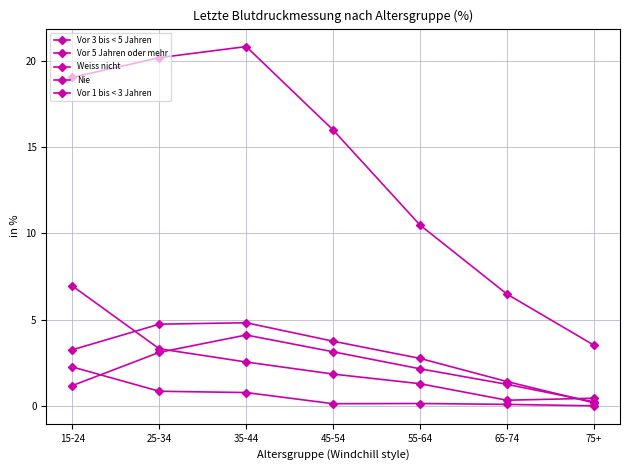

How many data points in Weiss nicht are less than 1?

2